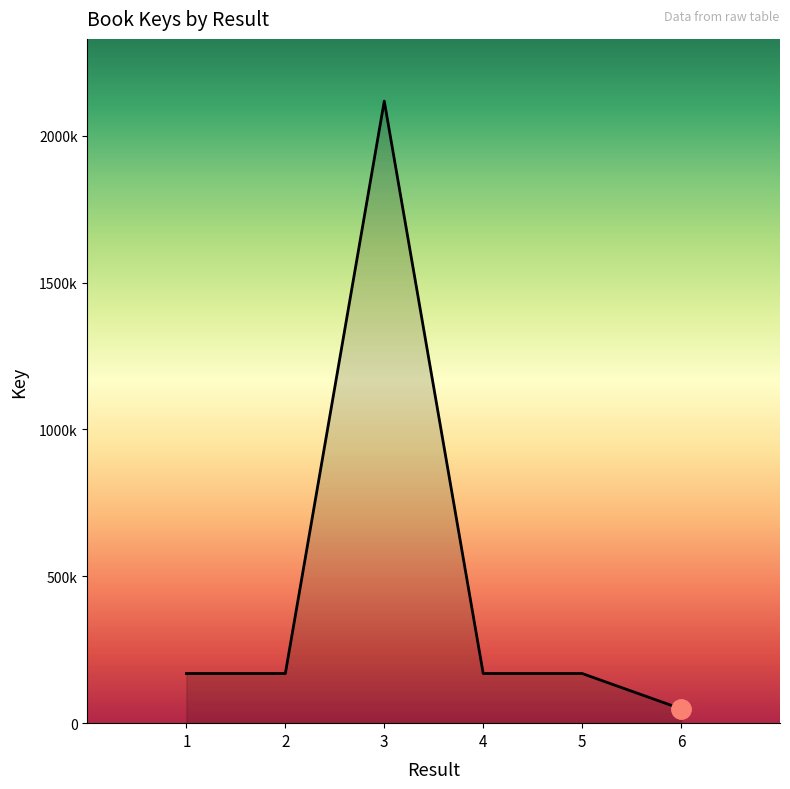

Where does the data first go above 169055874?

1